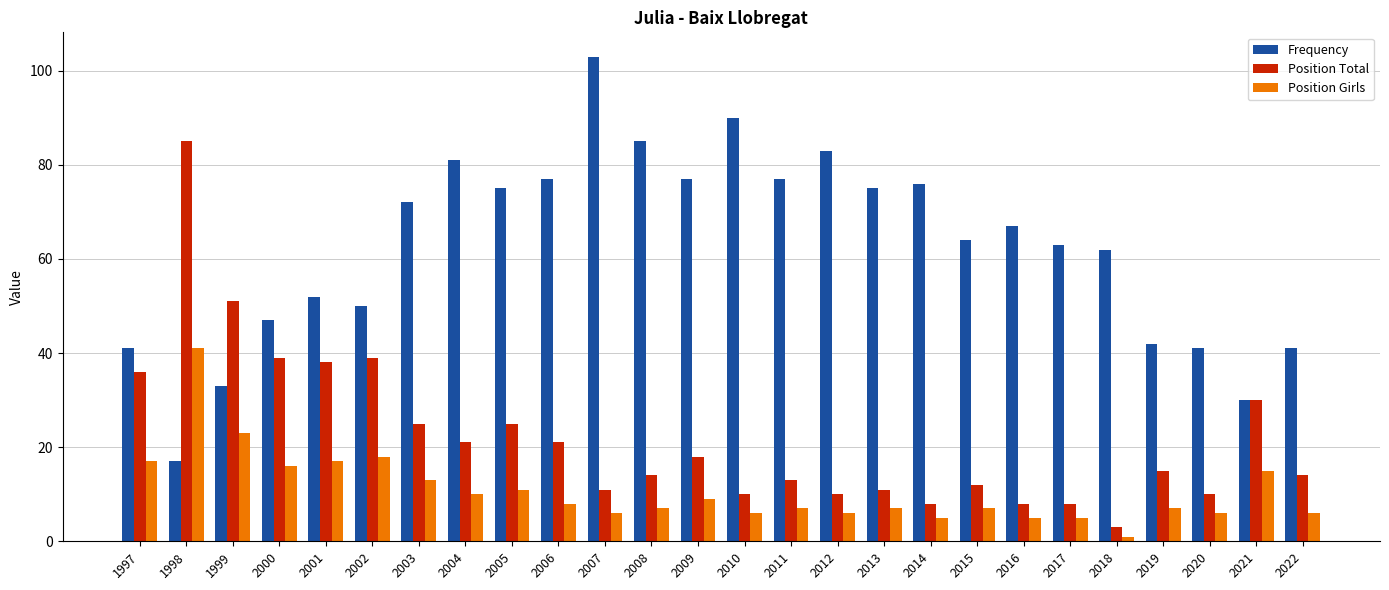

How many bars are there in total?

78